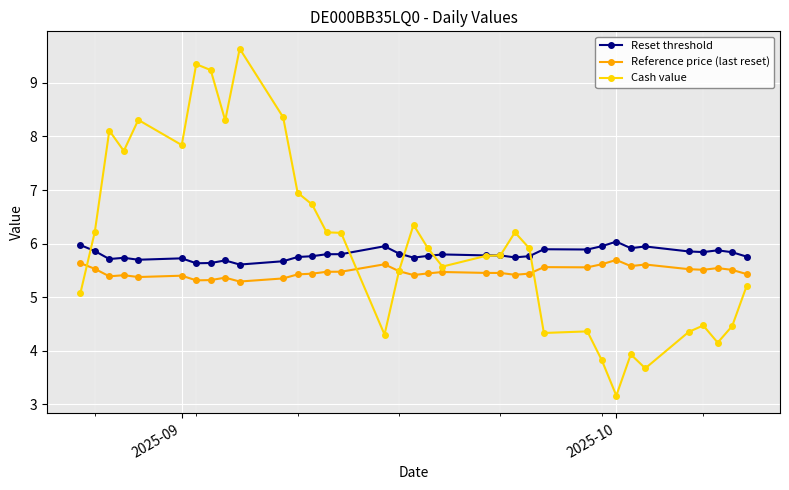

True or false: Reference price (last reset) has more than 1 points higher than both neighbors.

True